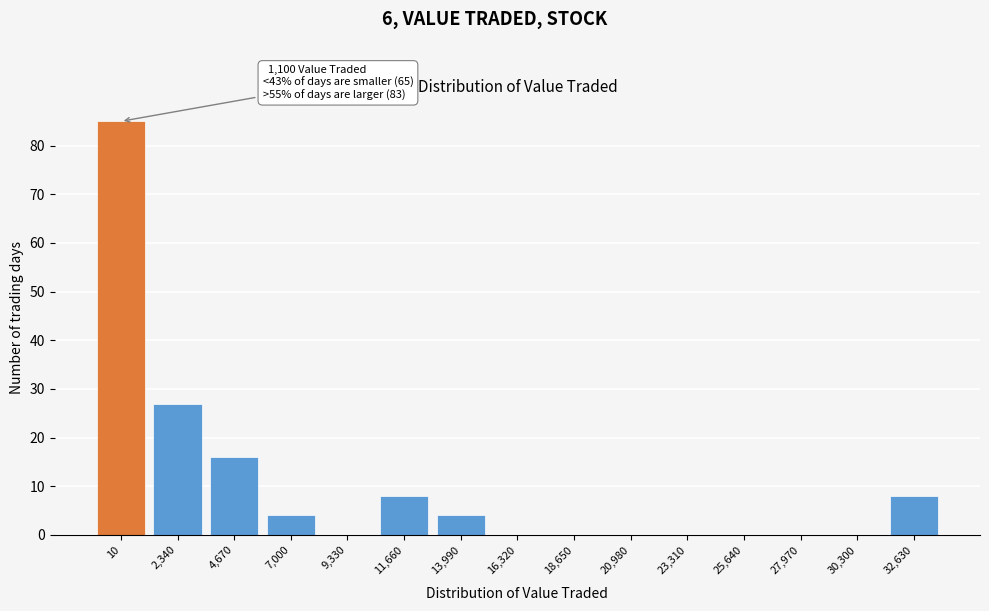

Reading left to right, what are all the values shown in this chart?

10=85	2,340=27	4,670=16	7,000=4	9,330=0	11,660=8	13,990=4	16,320=0	18,650=0	20,980=0	23,310=0	25,640=0	27,970=0	30,300=0	32,630=8